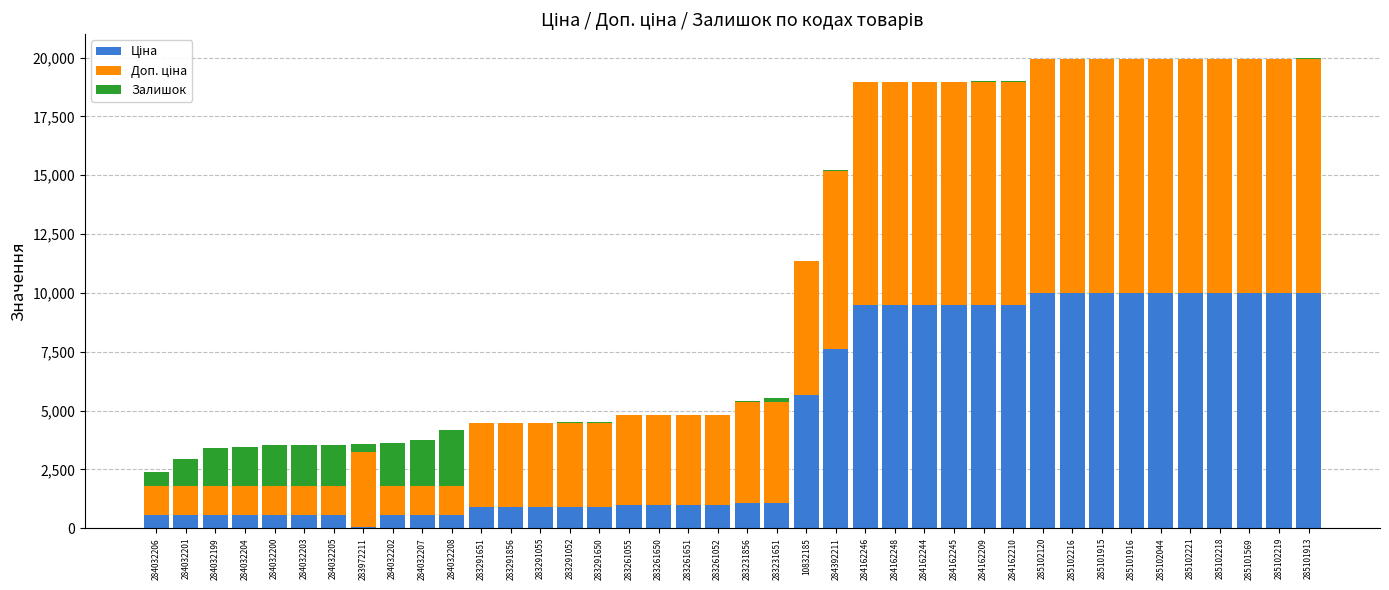

What is the total value across all series at 285102120?

19950.0